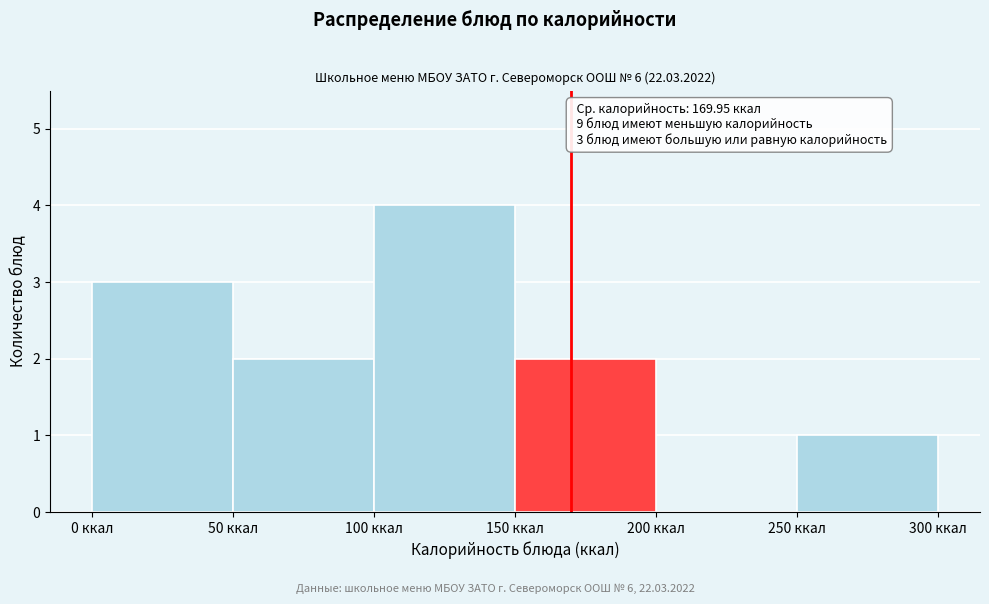

Over which range of the x-axis is the bar tallest?

100 to 150